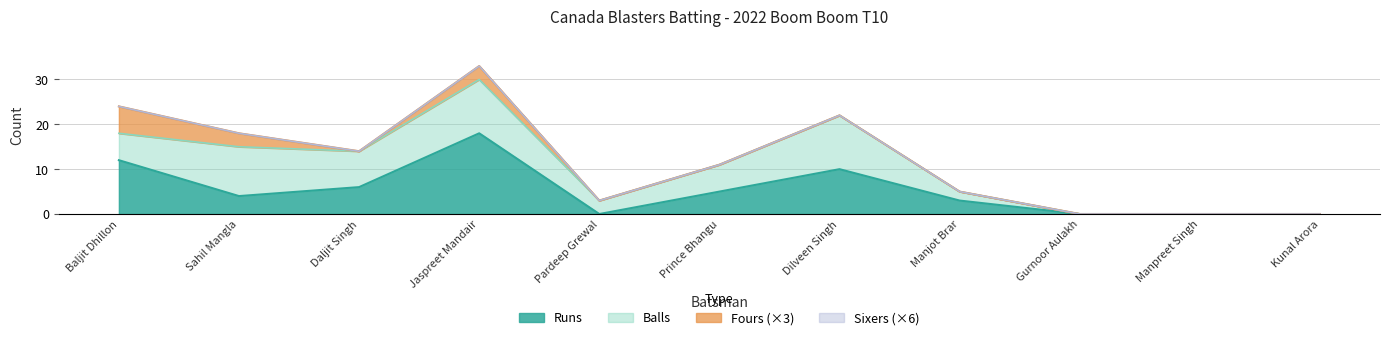

True or false: Balls and Fours cross at least once.

False